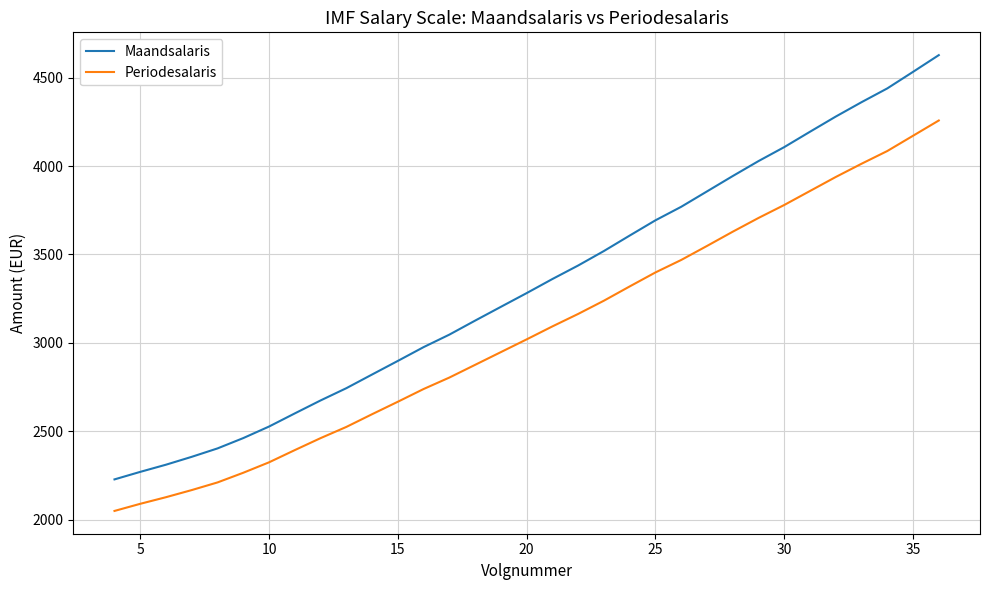

What is the difference between the maximum and minimum values in the Maandsalaris series?

2400.4